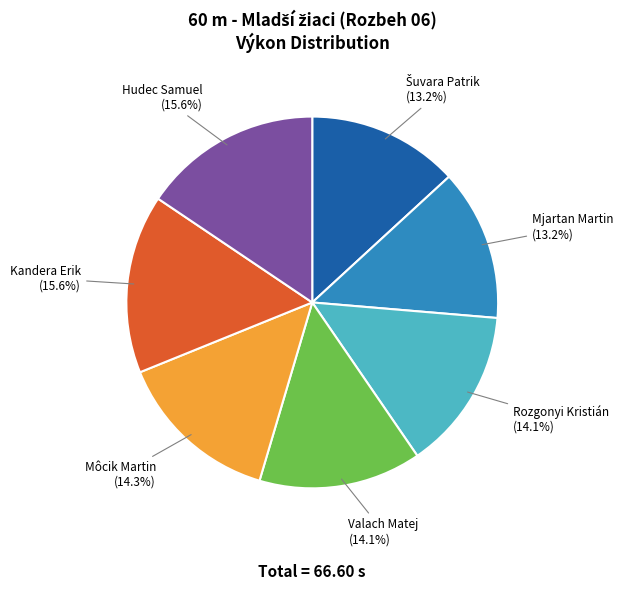

What percentage do Valach Matej and Hudec Samuel together represent?

29.7%